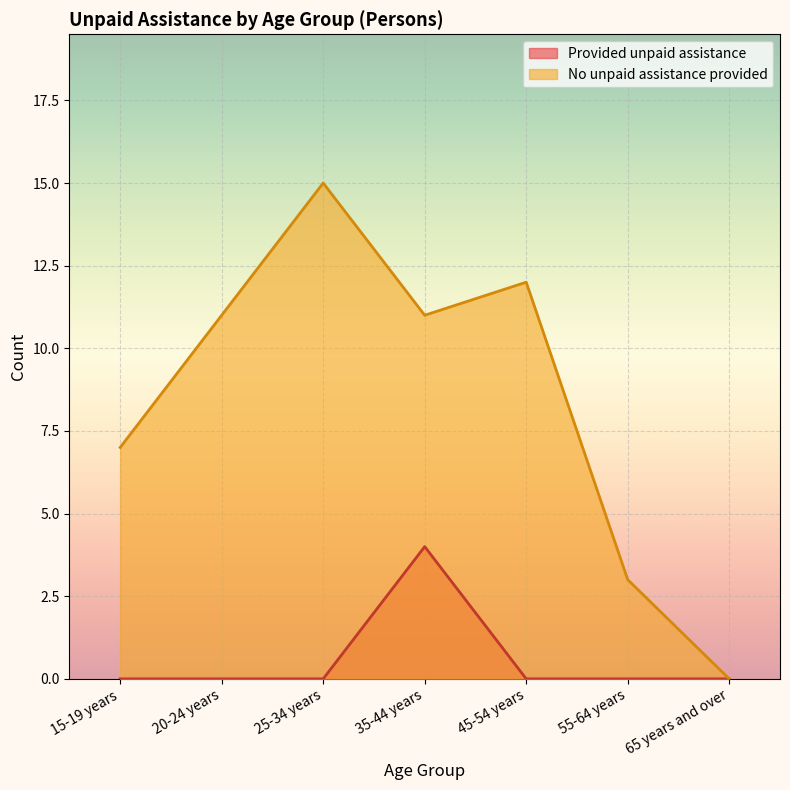

Where is the first local maximum for No unpaid assistance provided?

25-34 years